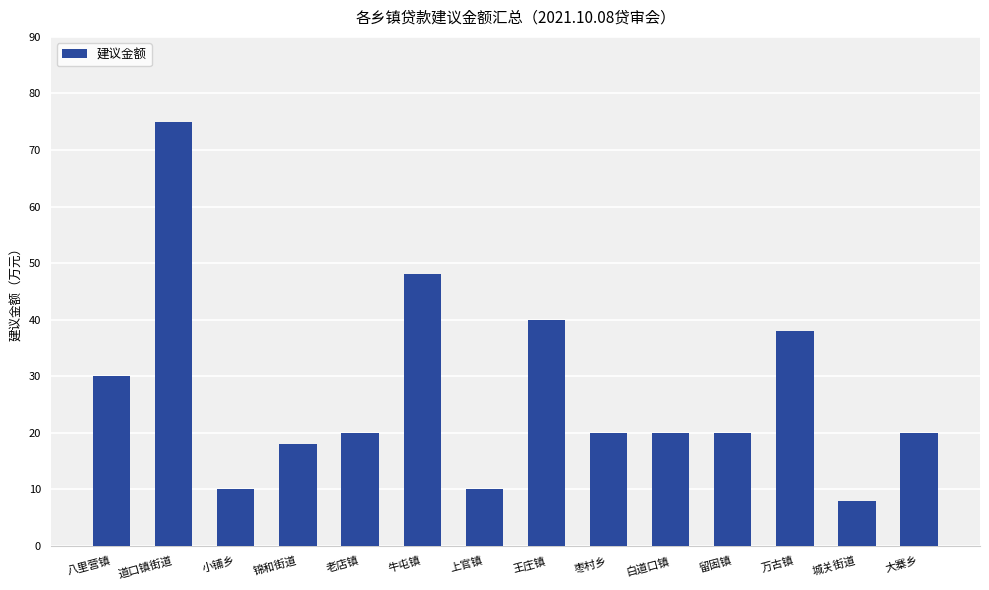

How many data points does each series have?

14